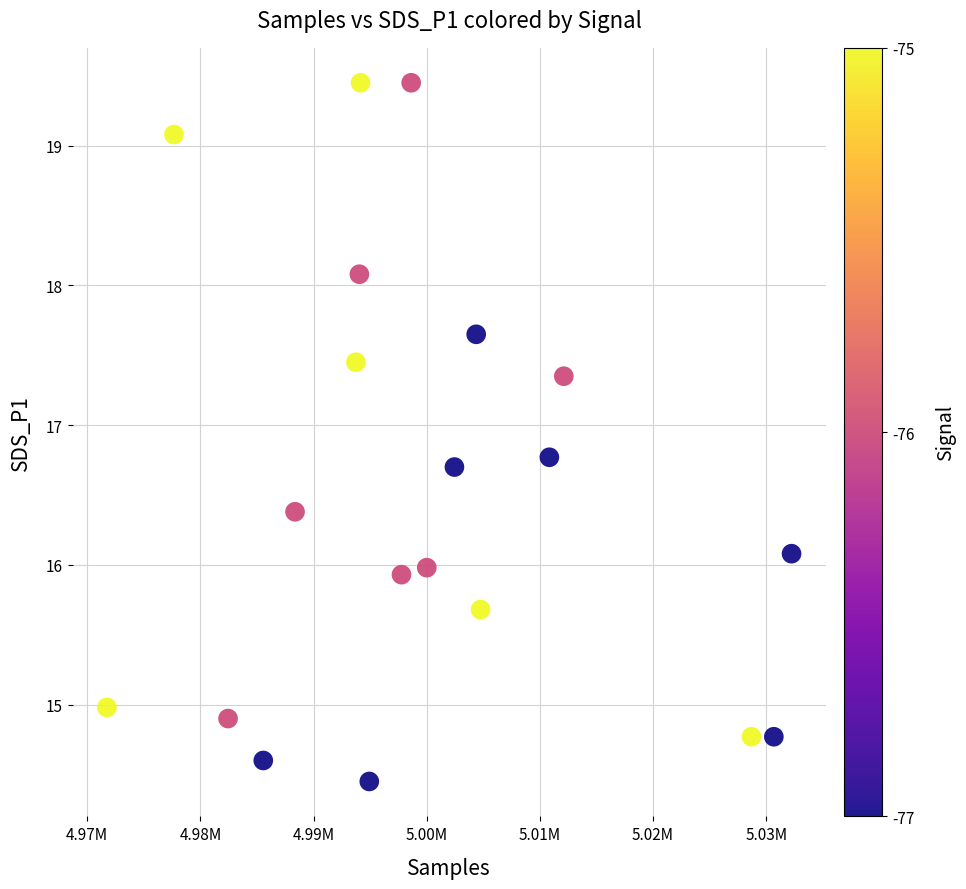

What is the range of X values (max minus min)?

60497.0